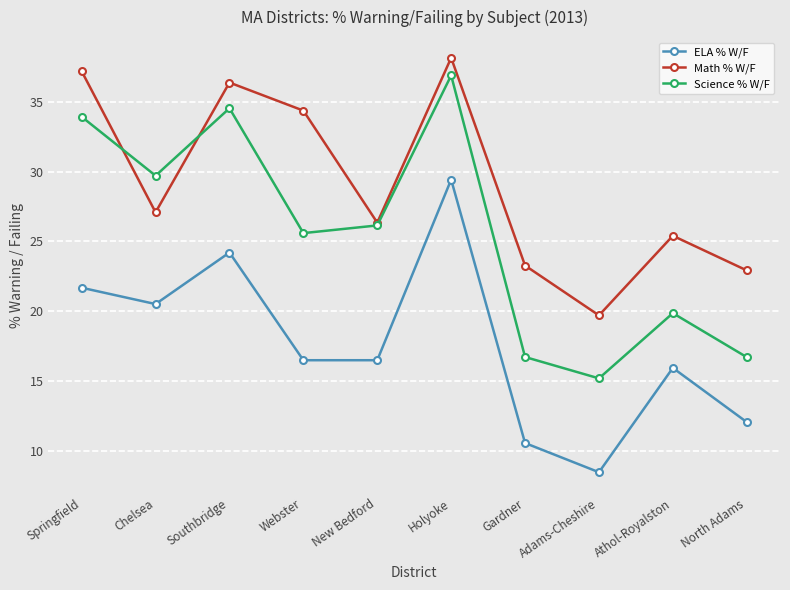

At how many categories does at least one series exceed 21?

9